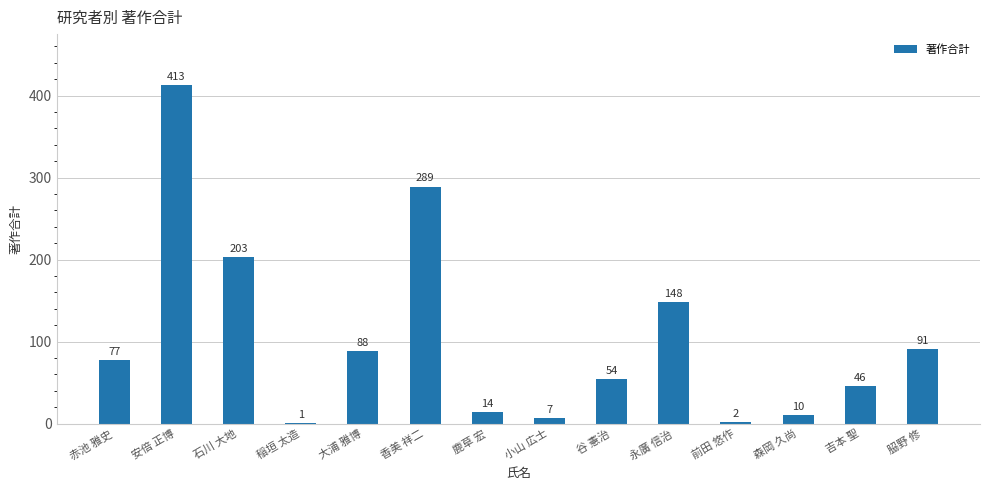

Read the value at 吉本 聖.

46